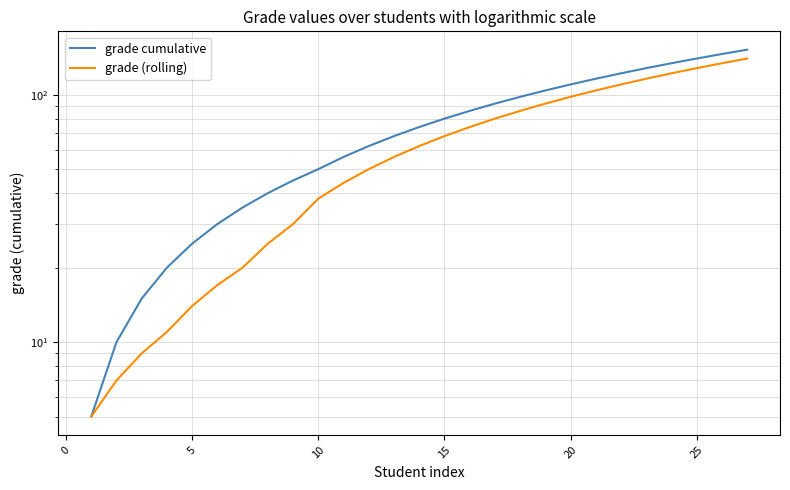

At which label does grade (rolling) first exceed 62?

15